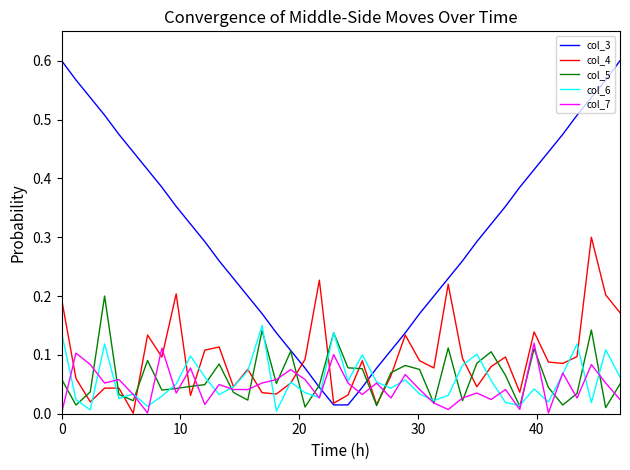

Which series has the widest spread of values?

col_3